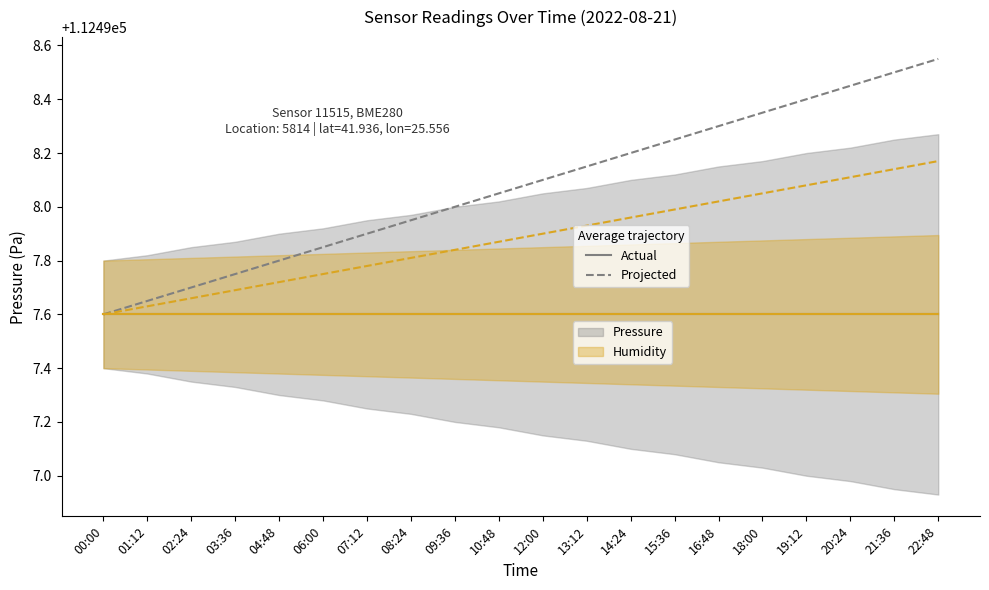

True or false: Humidity (Projected) and Pressure (Projected) intersect in this chart.

False